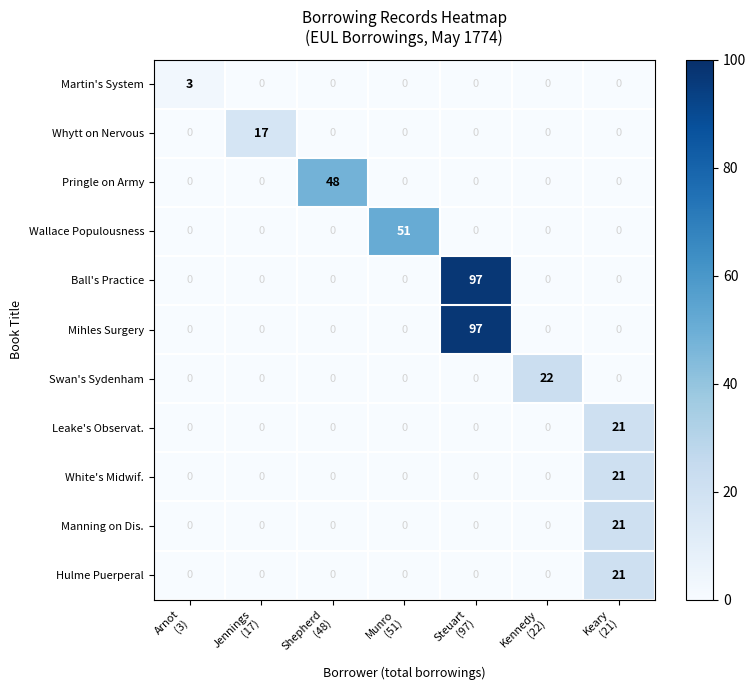

What is the highest value of the Leake's Observat. series?

21